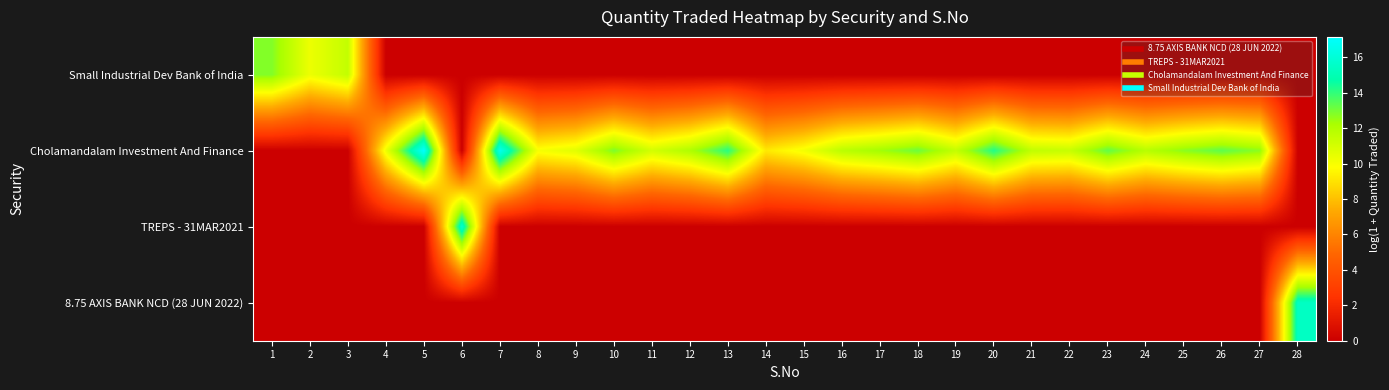

Reading left to right, extract all data points from this chart.

Small Industrial Dev Bank of India: 1=12.8	2=10.3	3=11.5	4=0.0	5=0.0	6=0.0	7=0.0	8=0.0	9=0.0	10=0.0	11=0.0	12=0.0	13=0.0	14=0.0	15=0.0	16=0.0	17=0.0	18=0.0	19=0.0	20=0.0	21=0.0	22=0.0	23=0.0	24=0.0	25=0.0	26=0.0	27=0.0	28=0.0
Cholamandalam Investment And Finance: 1=0.0	2=0.0	3=0.0	4=10.3	5=17.1	6=0.0	7=16.7	8=10.0	9=10.6	10=12.9	11=11.1	12=12.1	13=14.1	14=9.2	15=10.1	16=11.8	17=12.4	18=13.1	19=11.5	20=14.2	21=11.6	22=11.4	23=13.3	24=11.8	25=12.7	26=13.4	27=12.7	28=0.0
TREPS - 31MAR2021: 1=0.0	2=0.0	3=0.0	4=0.0	5=0.0	6=15.8	7=0.0	8=0.0	9=0.0	10=0.0	11=0.0	12=0.0	13=0.0	14=0.0	15=0.0	16=0.0	17=0.0	18=0.0	19=0.0	20=0.0	21=0.0	22=0.0	23=0.0	24=0.0	25=0.0	26=0.0	27=0.0	28=0.0
8.75 AXIS BANK NCD (28 JUN 2022): 1=0.0	2=0.0	3=0.0	4=0.0	5=0.0	6=0.0	7=0.0	8=0.0	9=0.0	10=0.0	11=0.0	12=0.0	13=0.0	14=0.0	15=0.0	16=0.0	17=0.0	18=0.0	19=0.0	20=0.0	21=0.0	22=0.0	23=0.0	24=0.0	25=0.0	26=0.0	27=0.0	28=15.4